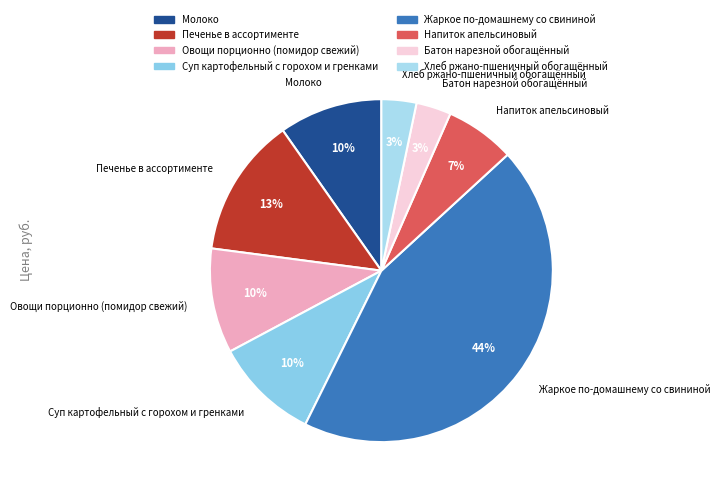

What percentage is the Печенье в ассортименте slice, to the nearest percent?

13%